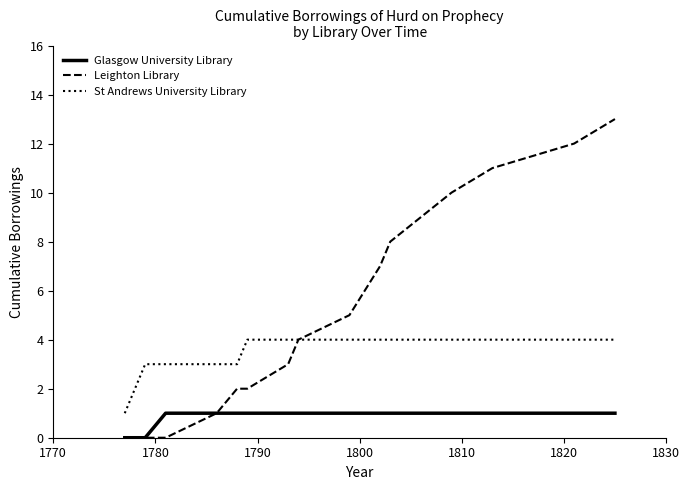

What is the greatest value displayed?

13